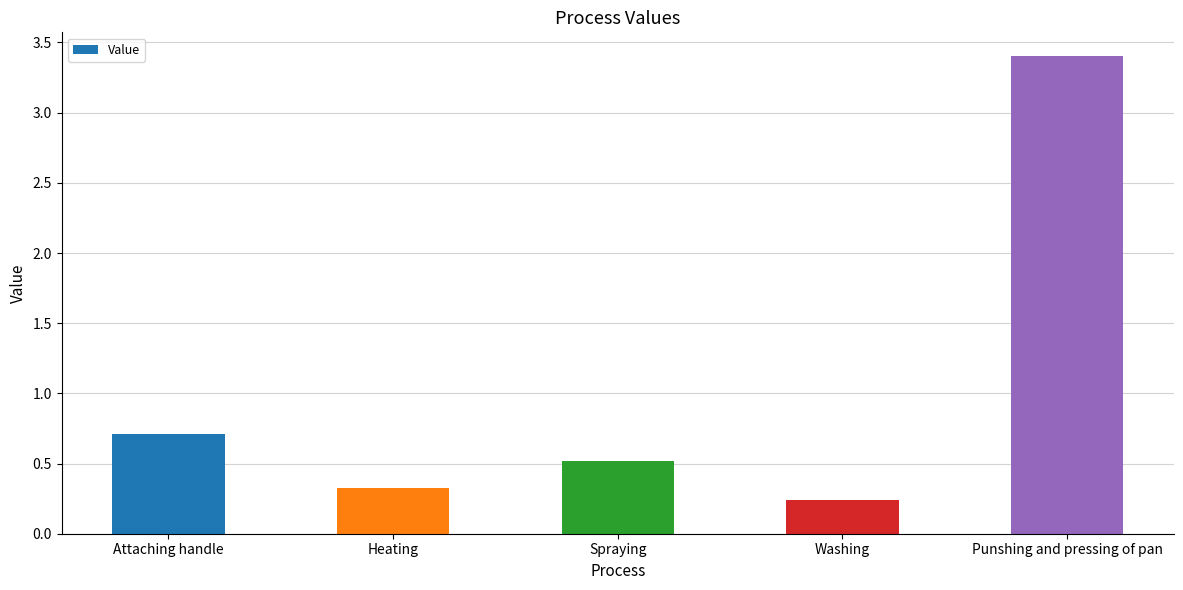

Is it true that the value at Washing is 0.1?

False